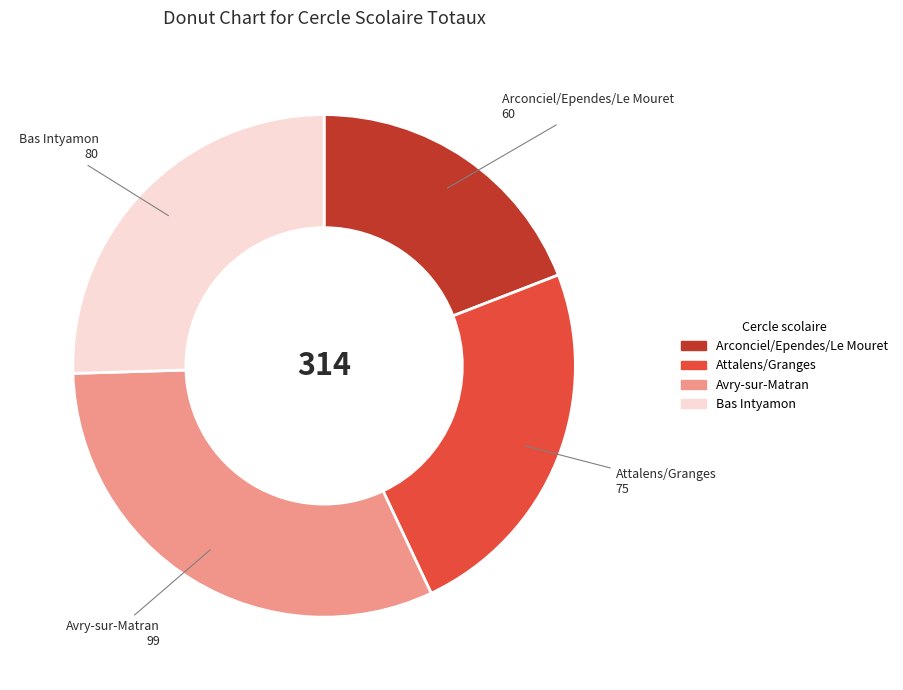

The Bas Intyamon slice represents 32% of the pie. True or false?

False